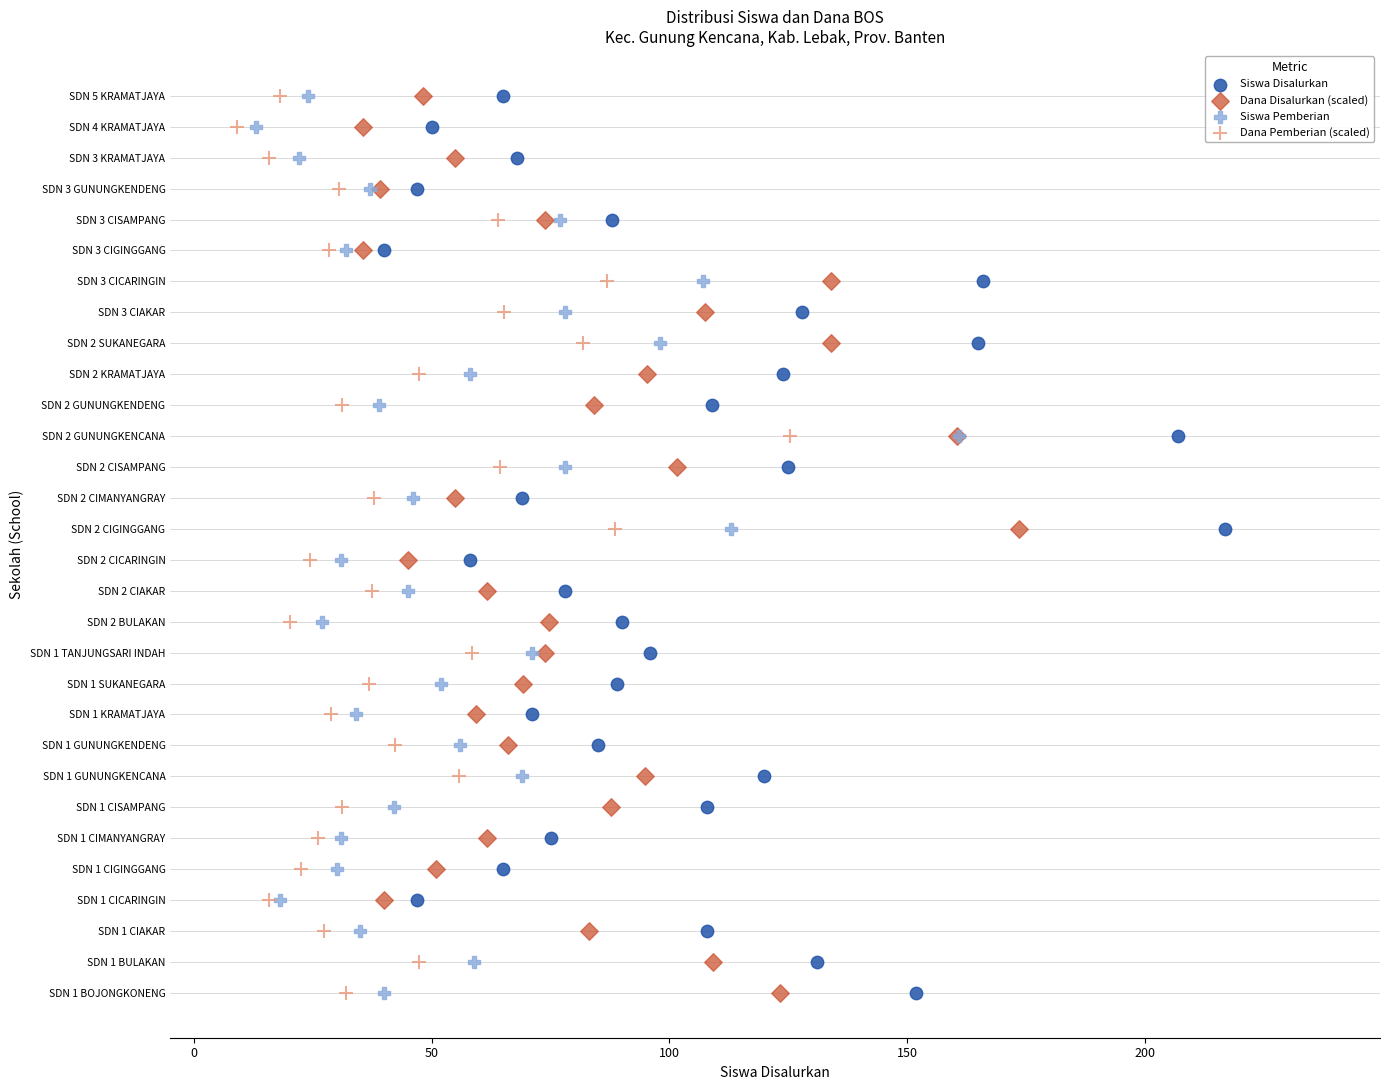

What are all the series names shown in the legend?

Siswa Disalurkan, Dana Disalurkan (scaled), Siswa Pemberian, Dana Pemberian (scaled)